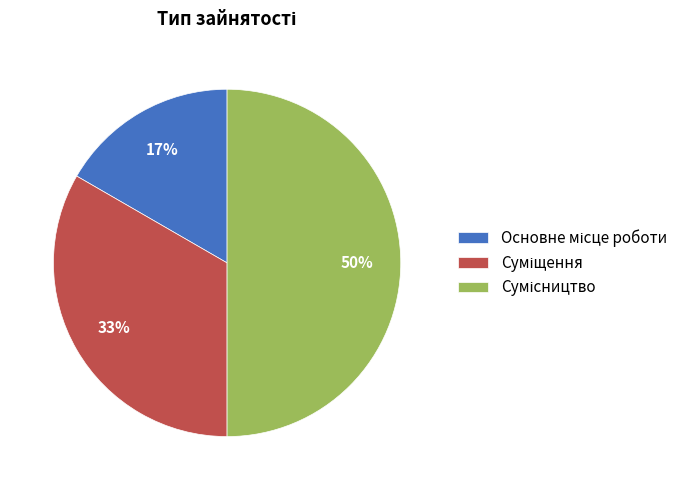

How many segments does this pie chart have?

3